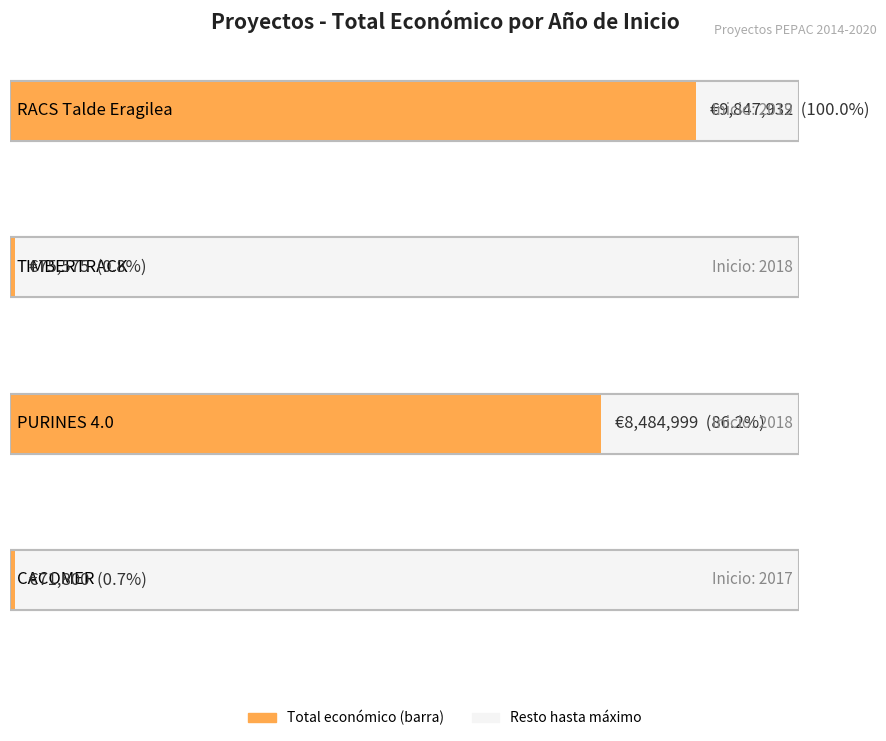

What is the difference between the values at 2018 and 2018?

8409424